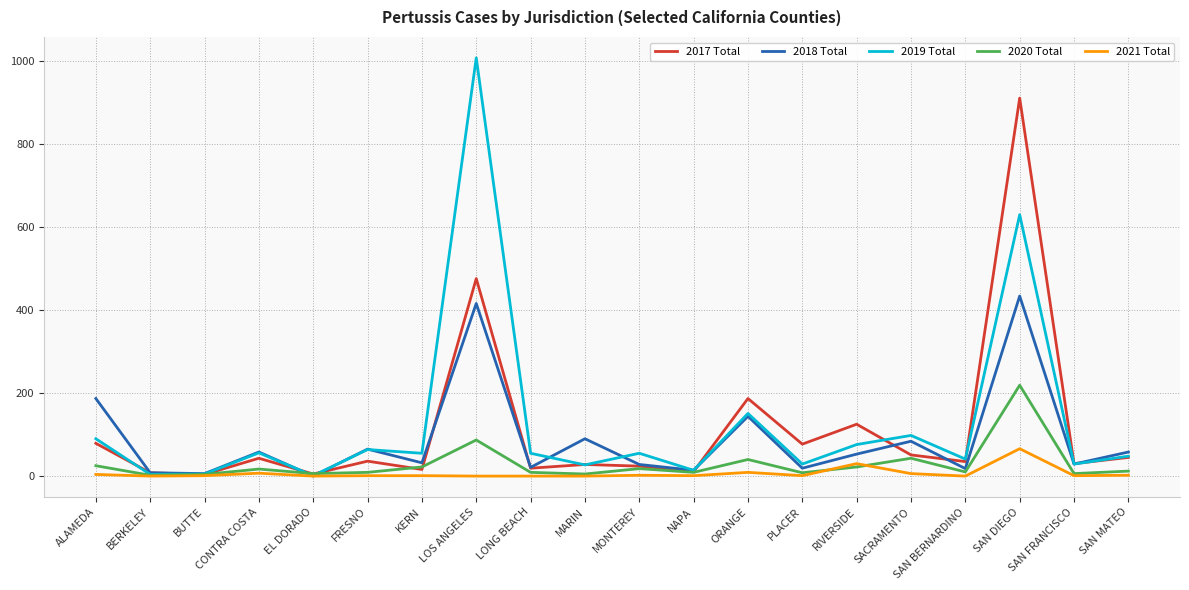

What position from the left is BUTTE?

3